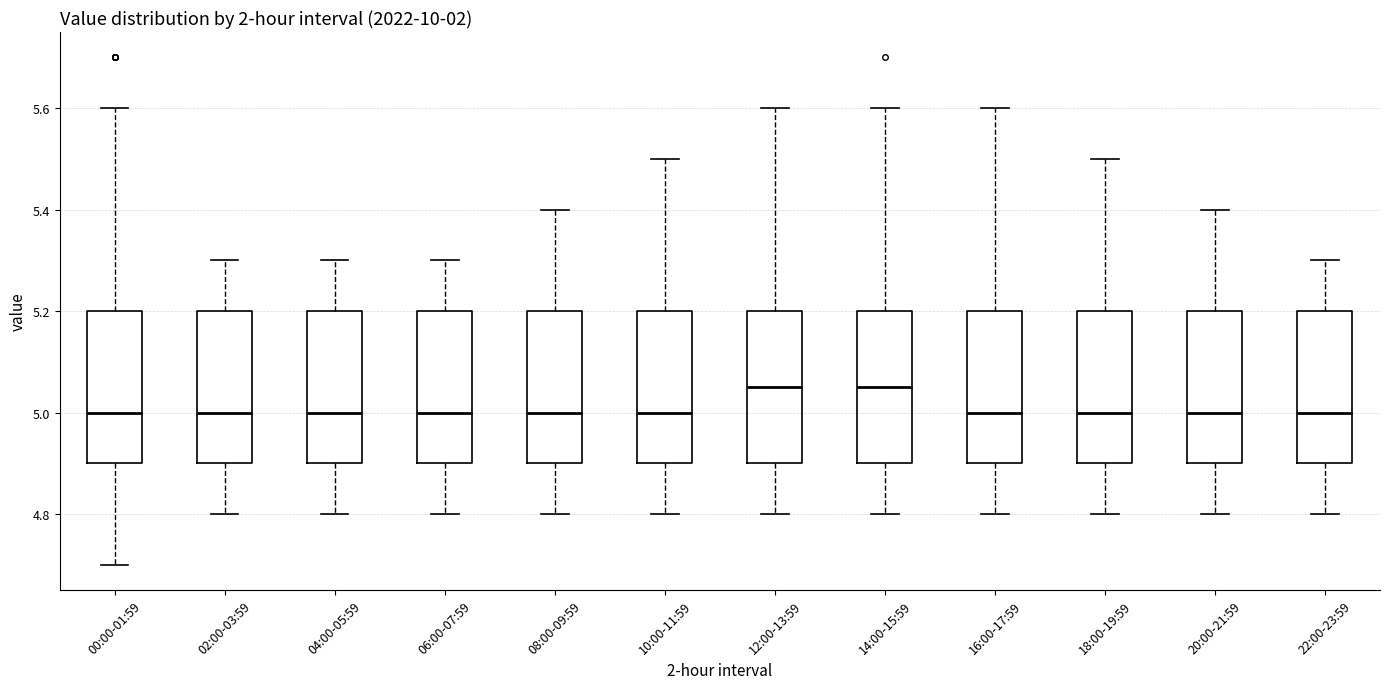

Where does the lower whisker of the box for 04:00-05:59 end on the y-axis? The values are not printed on the chart, so give them approximately, as read against the axis.

4.80